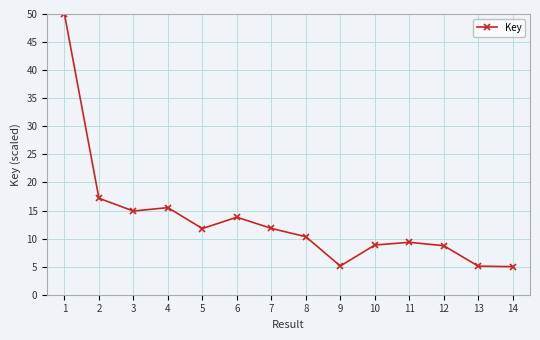

What is the difference between the values at 12 and 2?

8.5